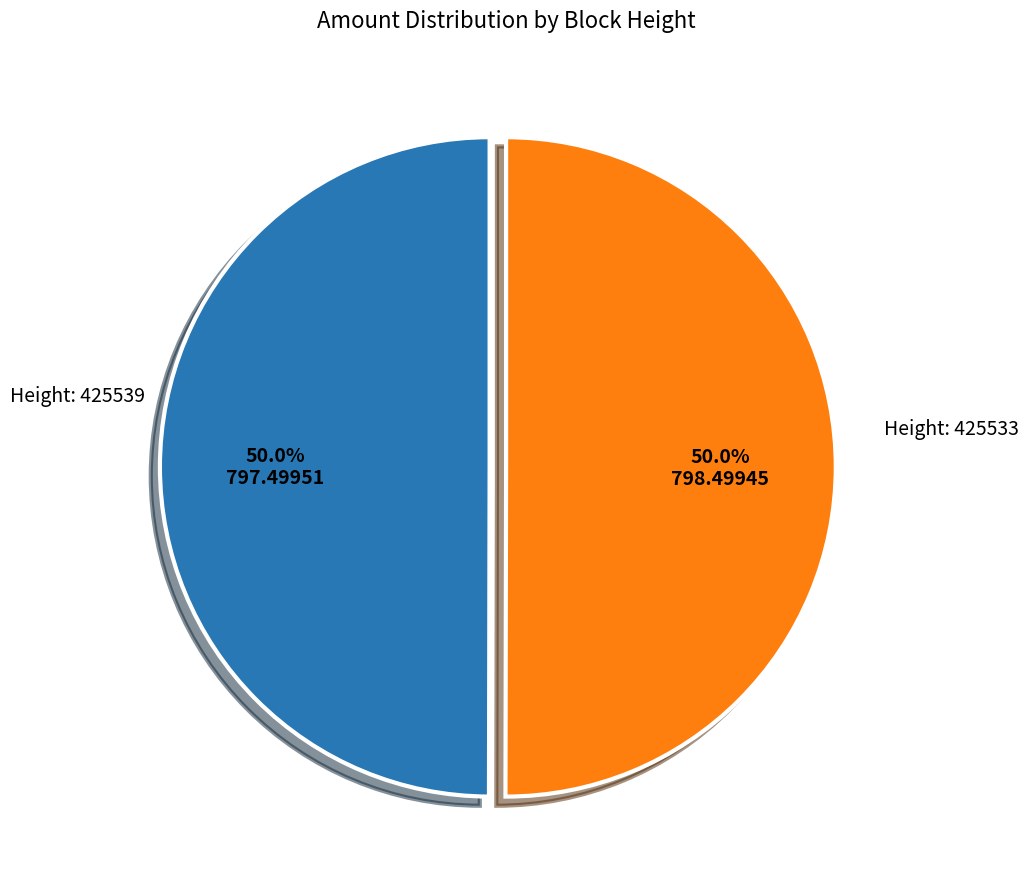

How many slices are in this pie chart?

2